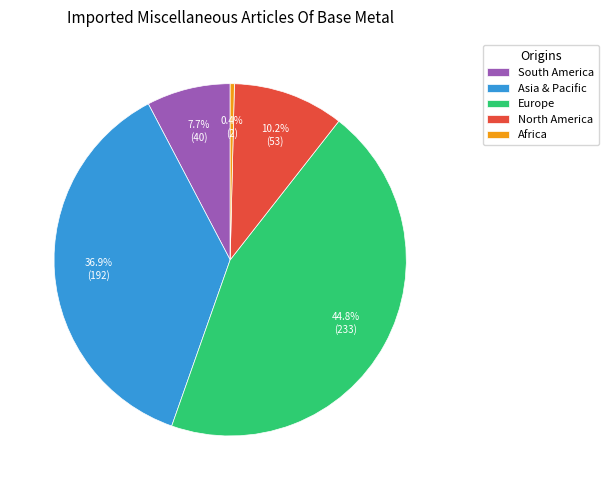

Which slice is the smallest?

Africa